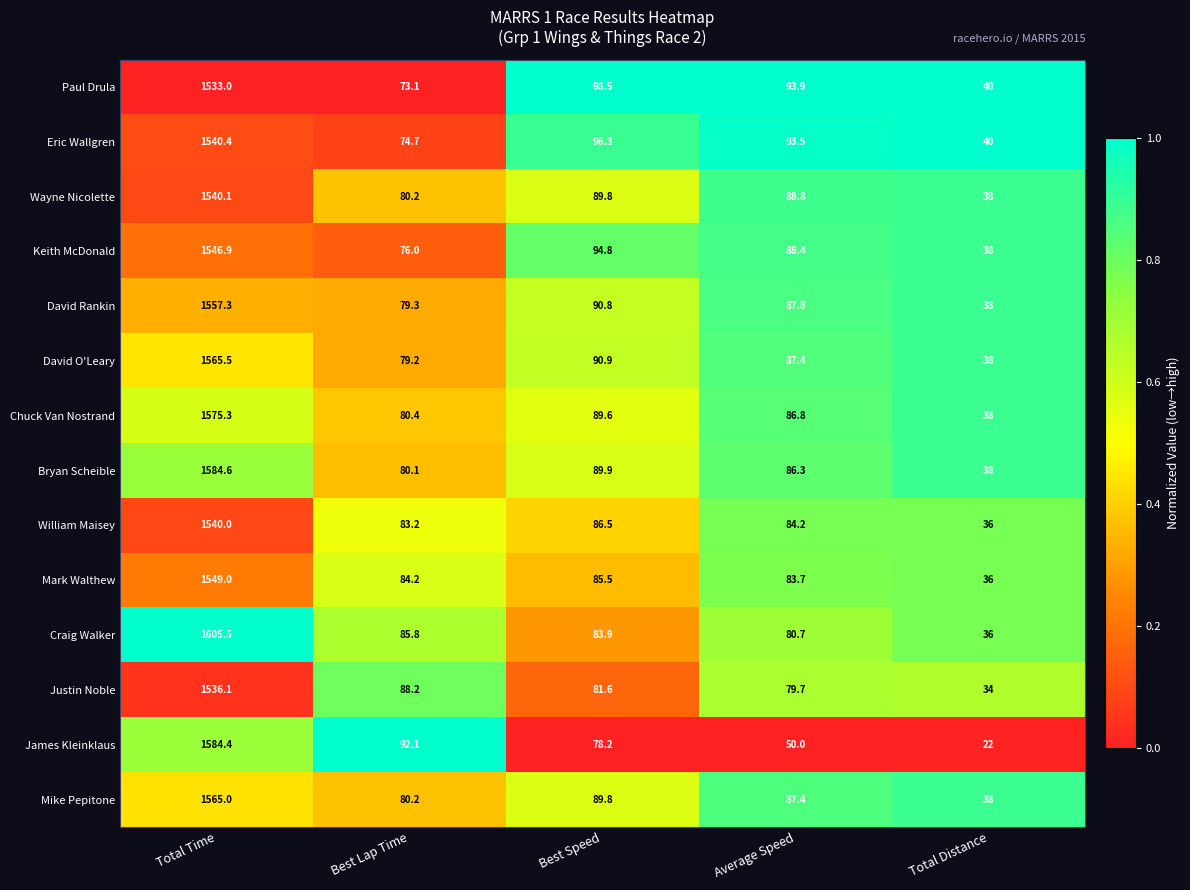

List the labels in order of Paul Drula value, largest first.

Total Time, Best Speed, Average Speed, Best Lap Time, Total Distance